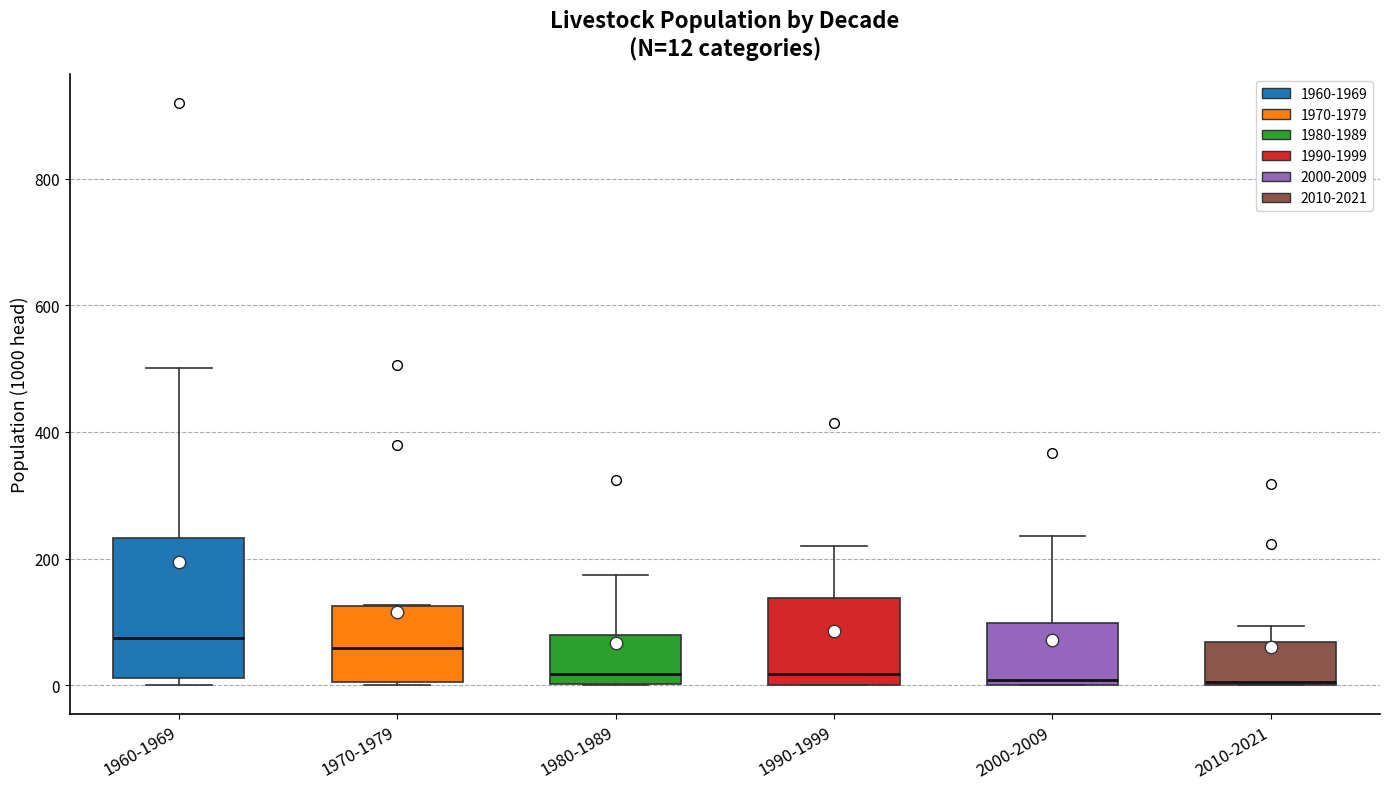

Comparing the boxes themselves (not the whiskers), which one is the tallest?

1960-1969